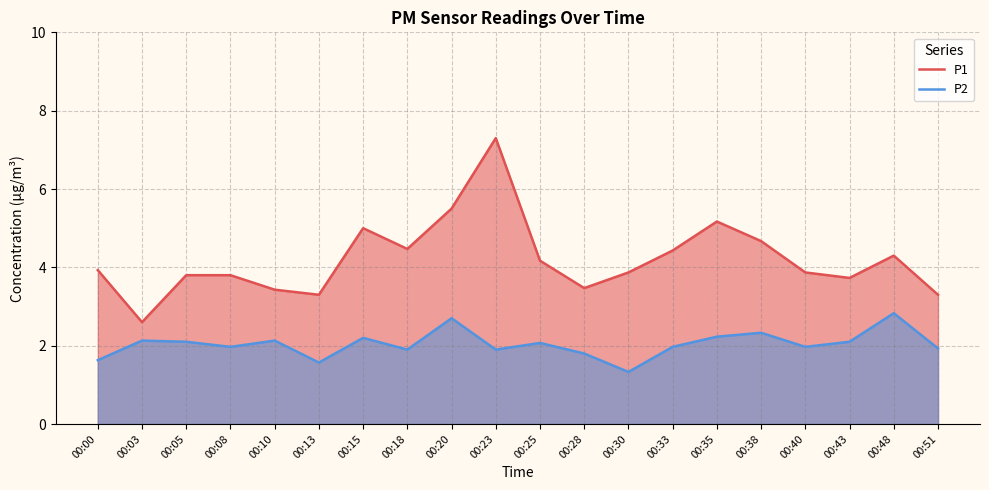

Which series changed the most between 00:03 and 00:18?

P1